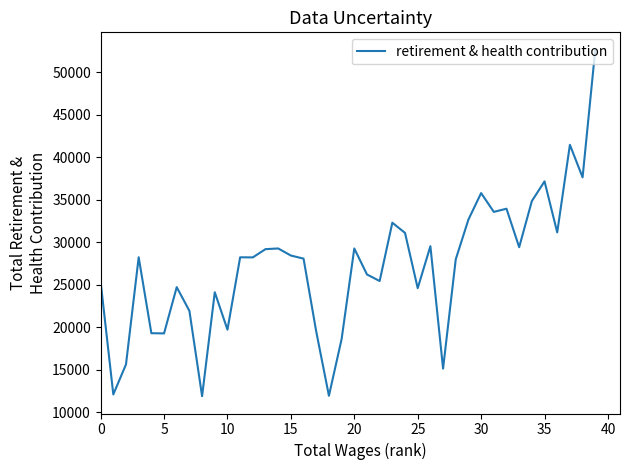

What is the minimum value shown in the chart?

11878